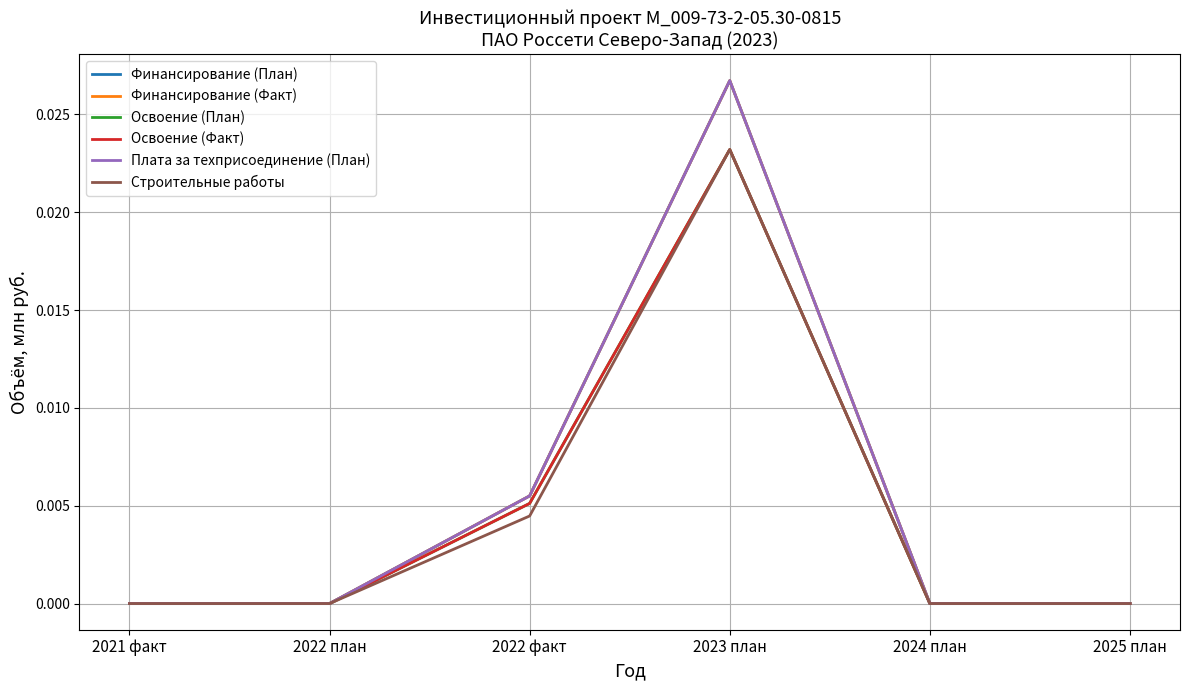

Does the chart have visible grid lines?

Yes